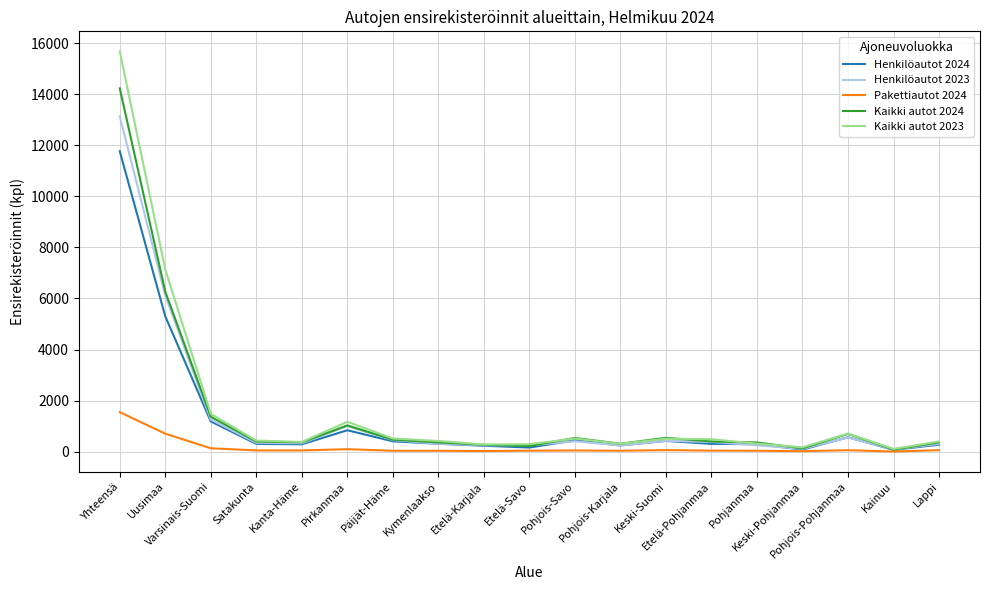

Rank the series by their maximum value, from lowest to highest.

Pakettiautot 2024, Henkilöautot 2024, Henkilöautot 2023, Kaikki autot 2024, Kaikki autot 2023